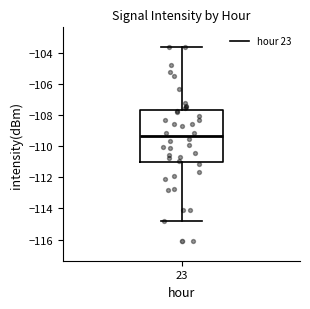

Transcribe this box plot: give where the median line is, the range the box spans, and where the two whiskers end, as read against the y-axis. The values are not printed on the chart, so give them approximately, as read against the axis.

median -109.4, box -111.0 to -107.6, whiskers -114.8 to -103.6